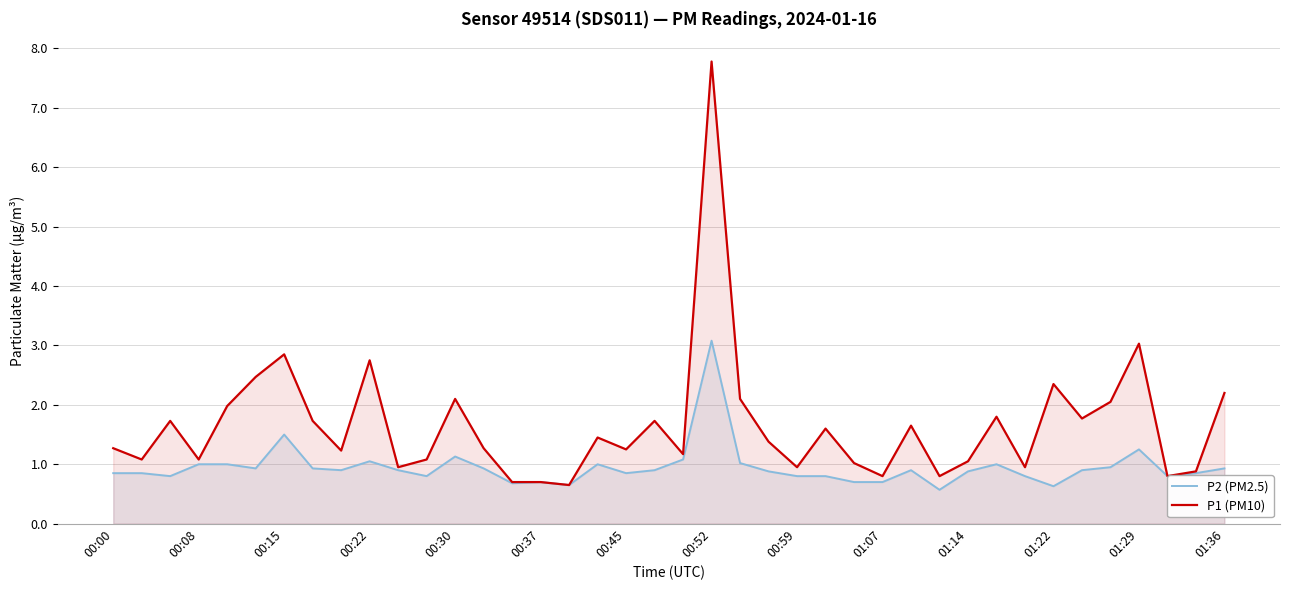

How many distinct data groups are displayed?

2